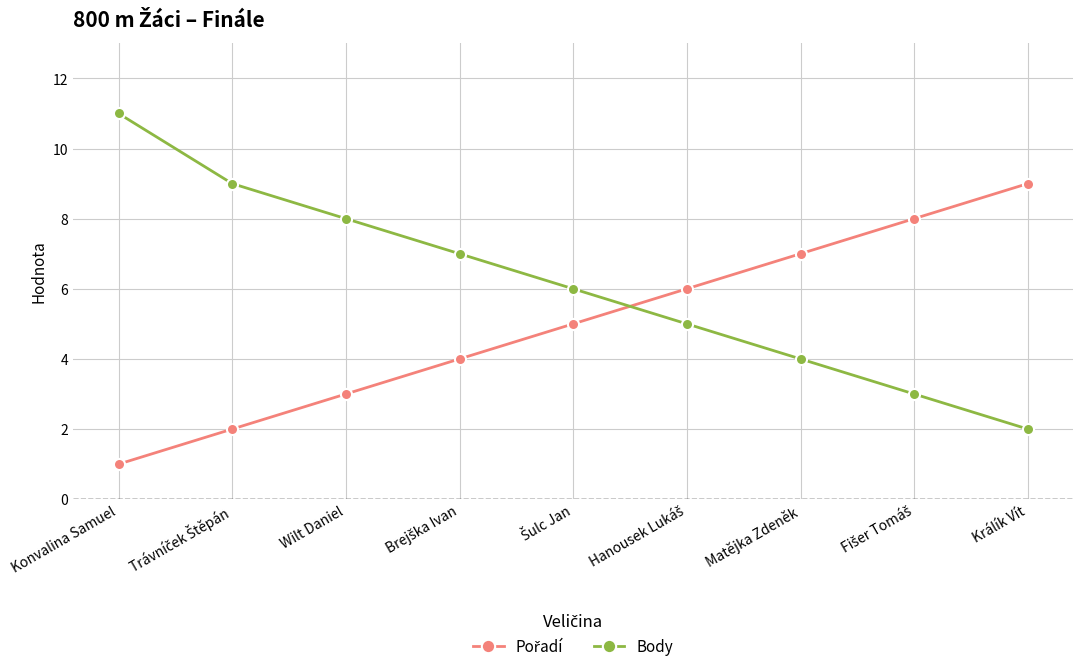

True or false: Body has more than 2 interior local peaks.

False